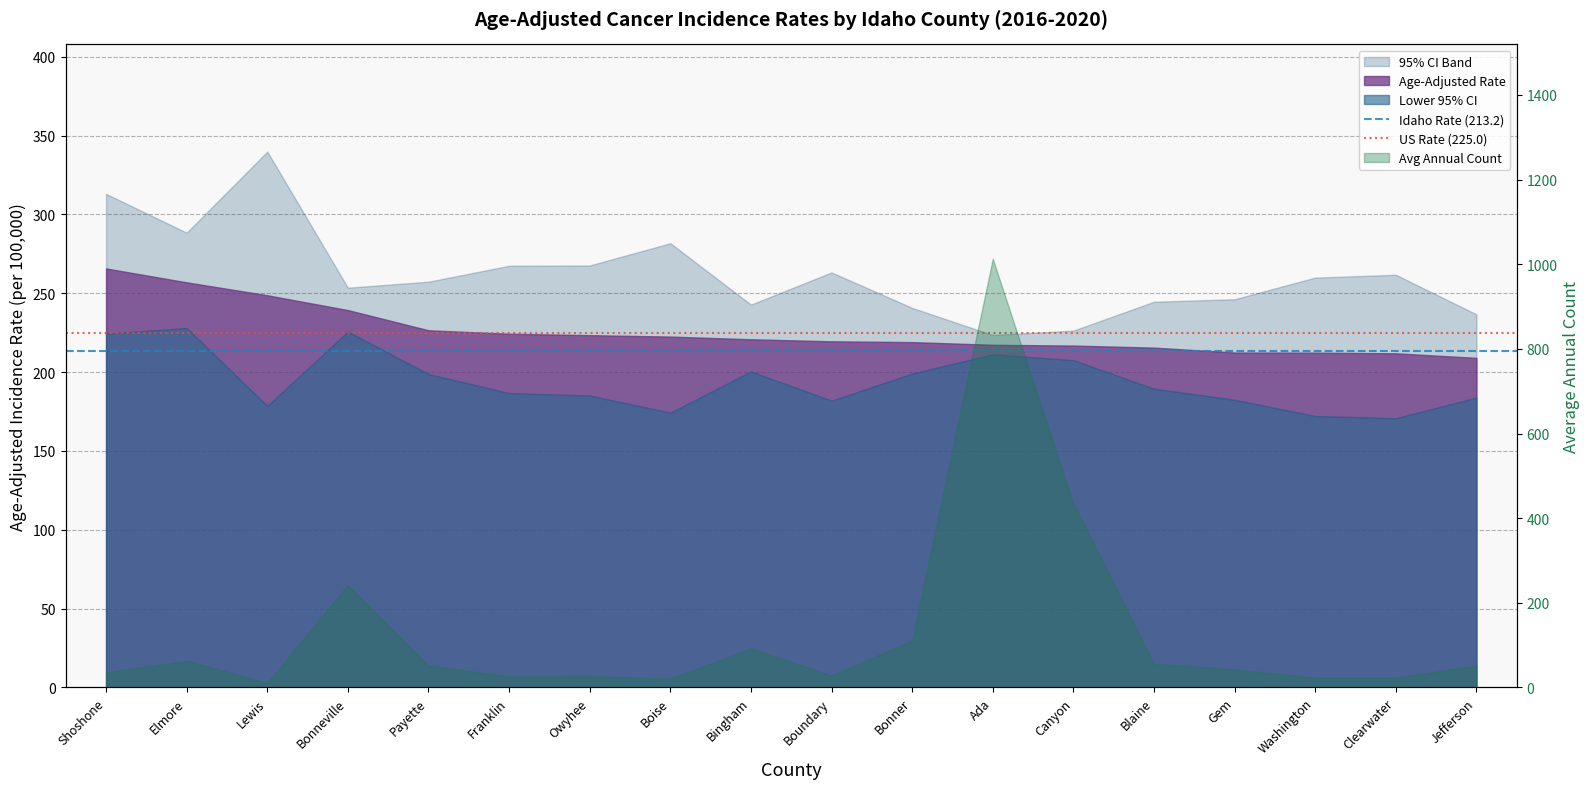

What is the minimum value for Idaho Rate (213.2)?

213.2